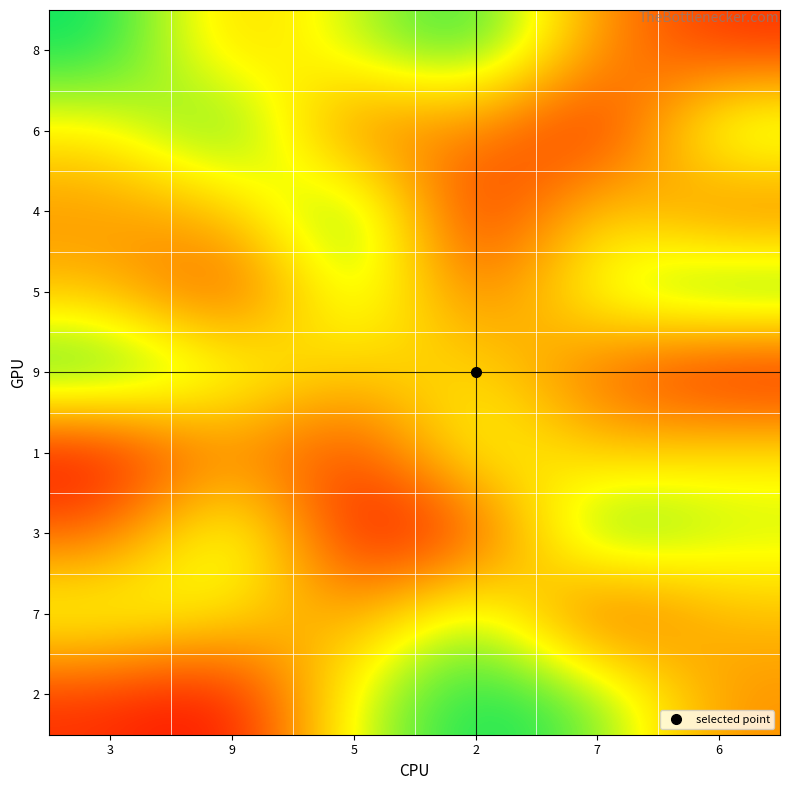

What is the minimum value shown in the chart?

1